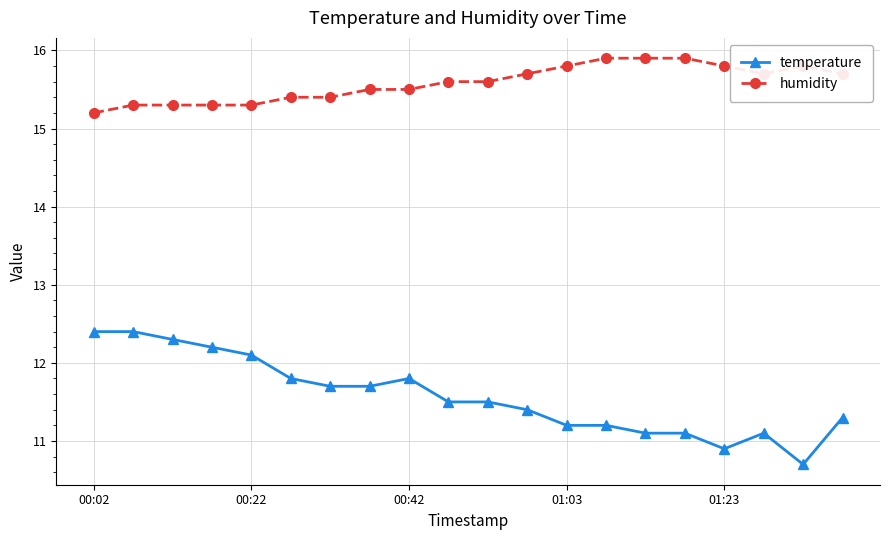

True or false: temperature and humidity cross at least once.

False